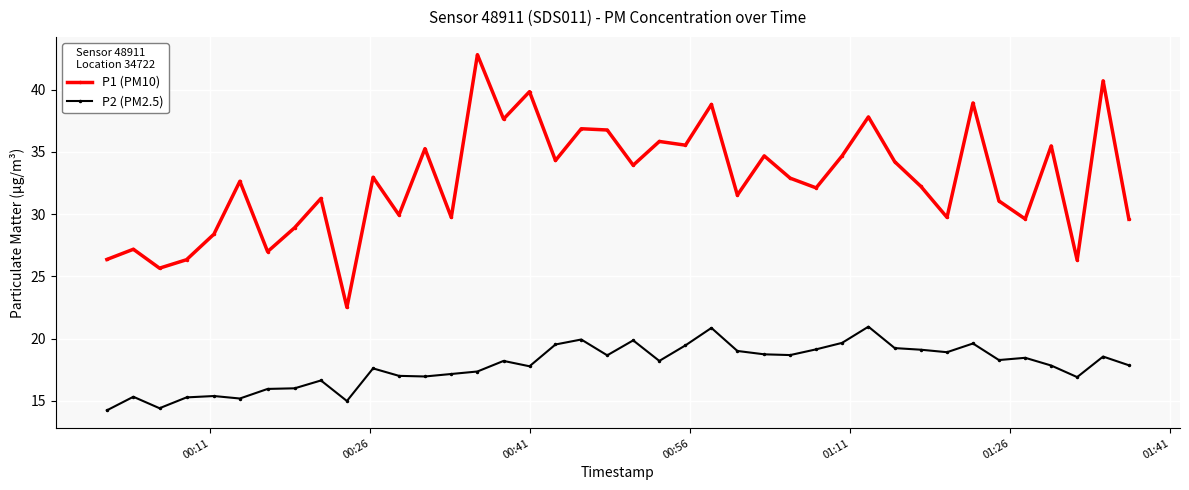

Which series has the largest range (max minus min)?

P1 (PM10)